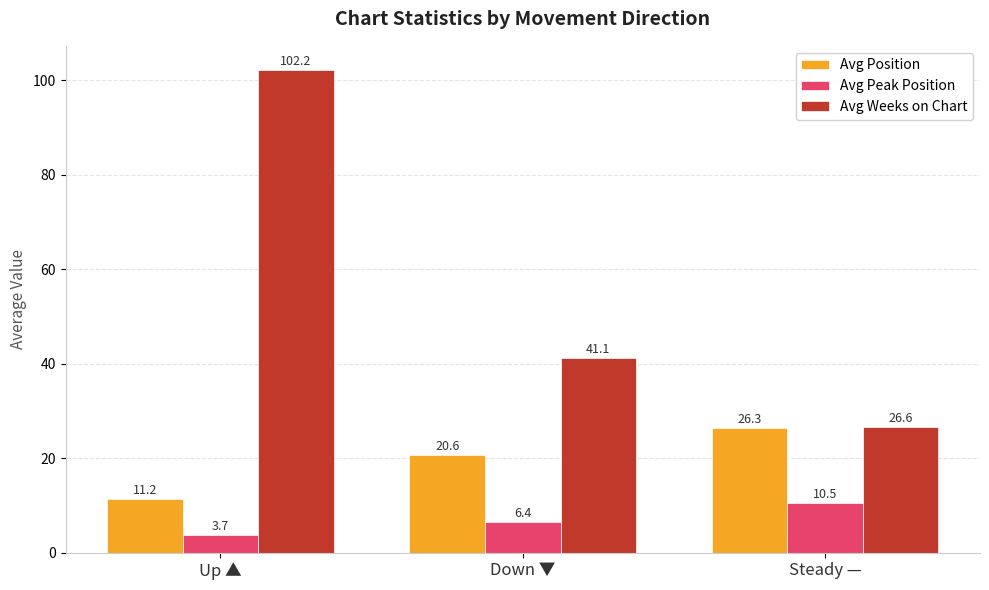

What is the value of the Avg Weeks on Chart bar at the 1st from the left?

102.2